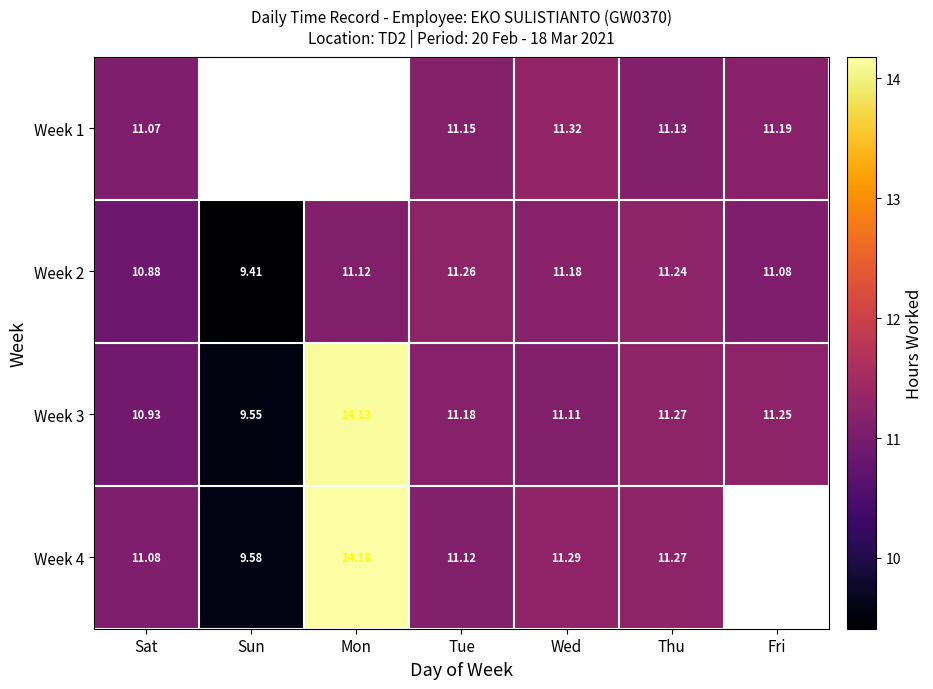

Is the value of Week 4 at Tue greater than the value of Week 3 at Mon?

No